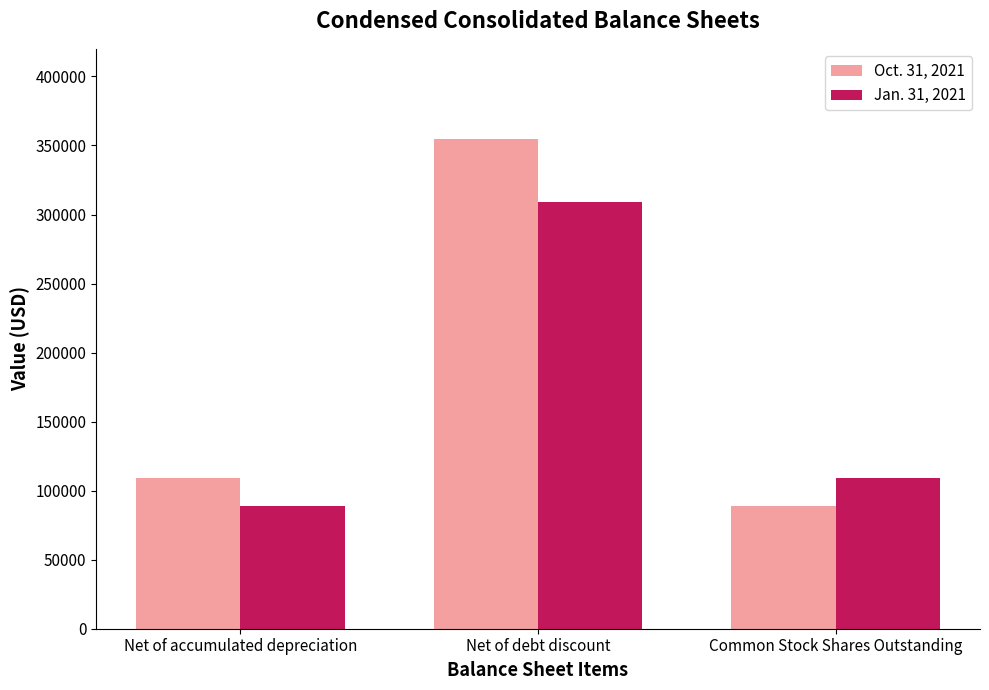

Reading right to left, list all the values displayed in this chart.

Oct. 31, 2021: 88823	354526	109468
Jan. 31, 2021: 109468	309317	88823